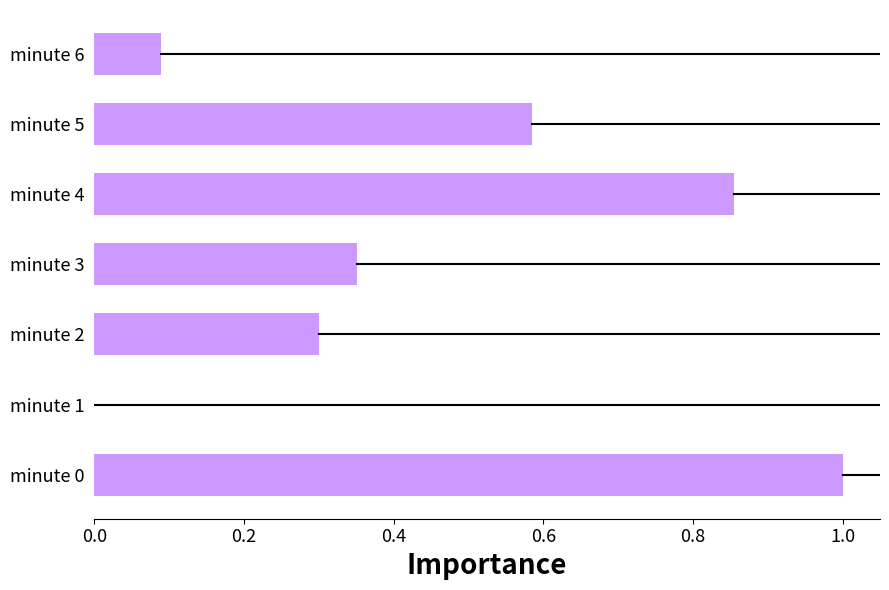

The chart shows a value of 0.5 at minute 4. True or false?

False